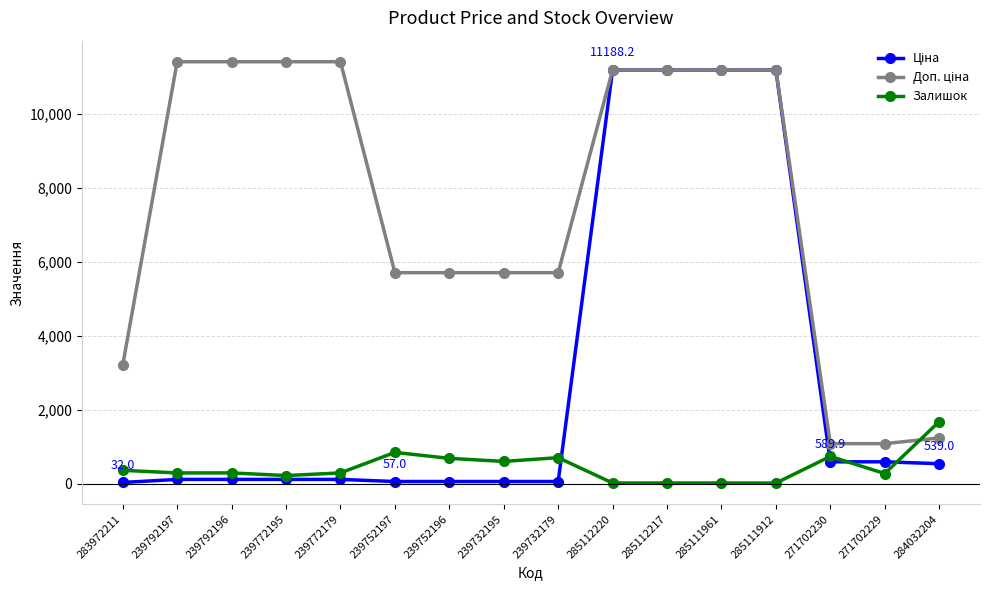

What is the maximum value shown in the chart?

11410.0